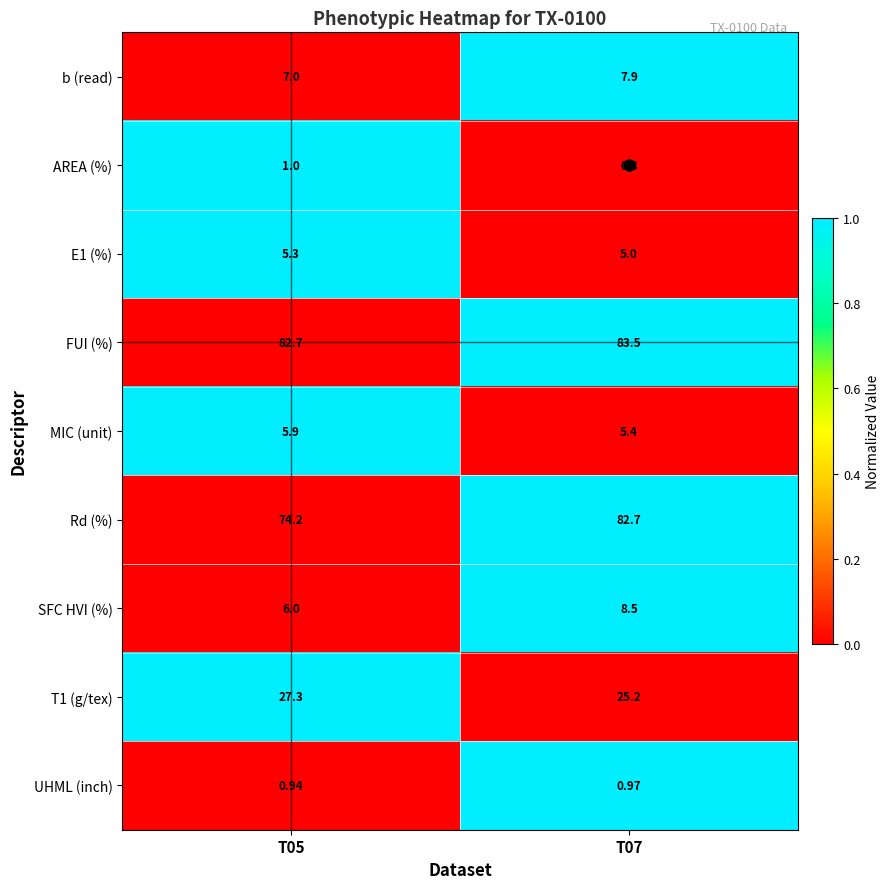

How many categories are shown in the chart?

2